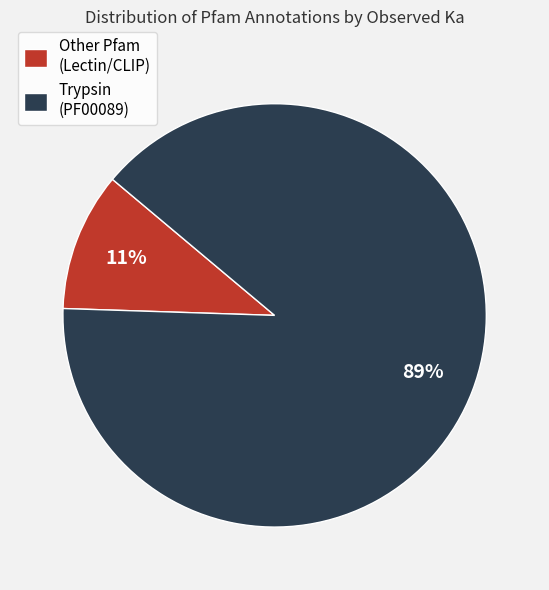

Do Trypsin (PF00089) and Other Pfam (Lectin/CLIP) together represent more than half of the pie?

Yes